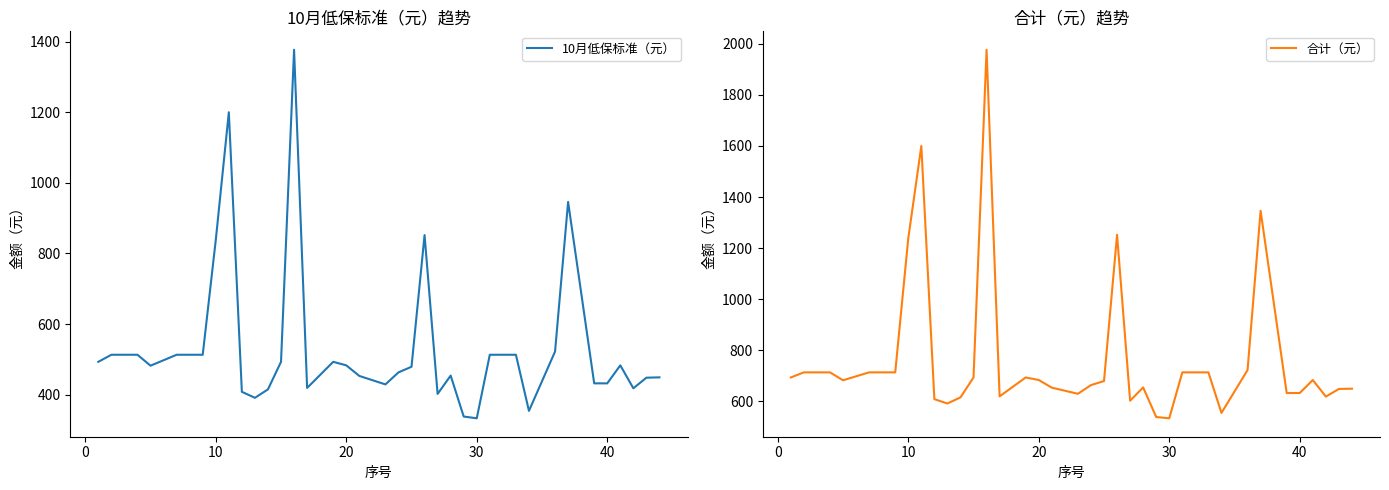

In 10月低保标准（元）, how many points are lower than both neighbors (excluding endpoints)?

8